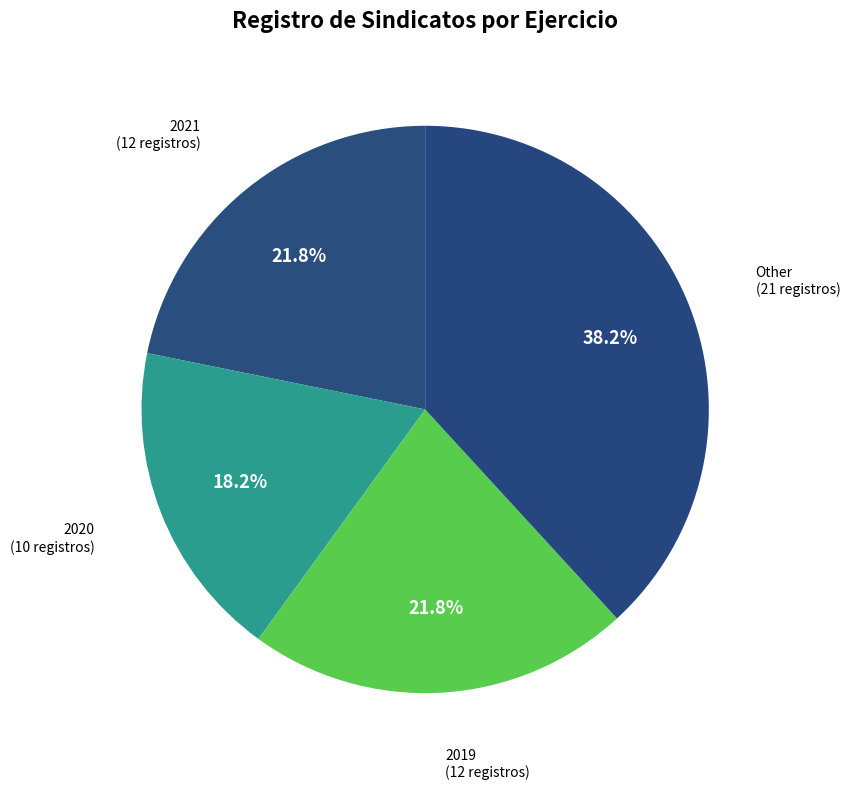

Which has a higher value, 2021 or Other?

Other